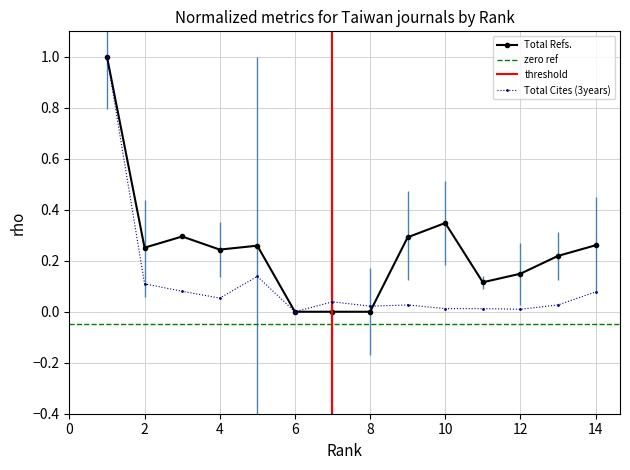

Which has a higher value, 8 or 5?

5